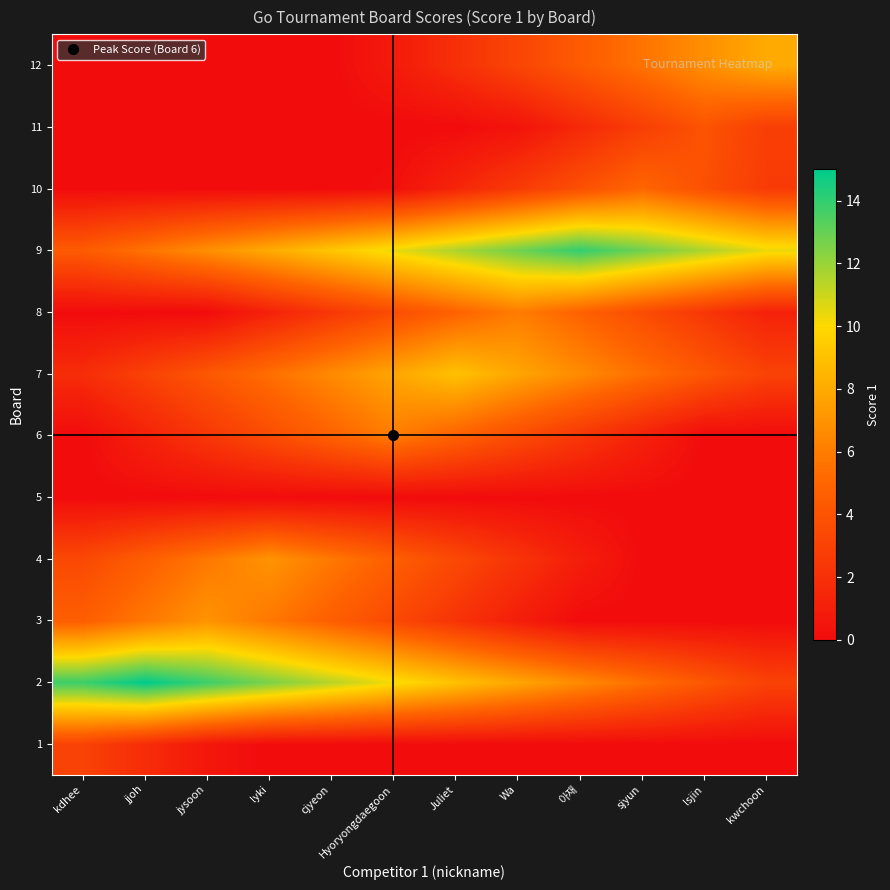

What is the spread (max minus min) of values at lsjin?

11.6